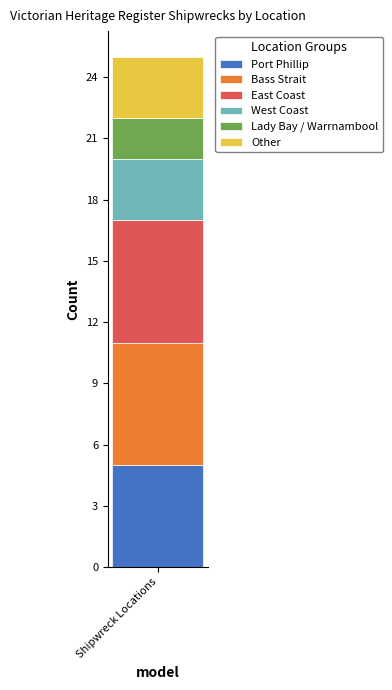

Reading left to right, transcribe the values for Port Phillip.

5